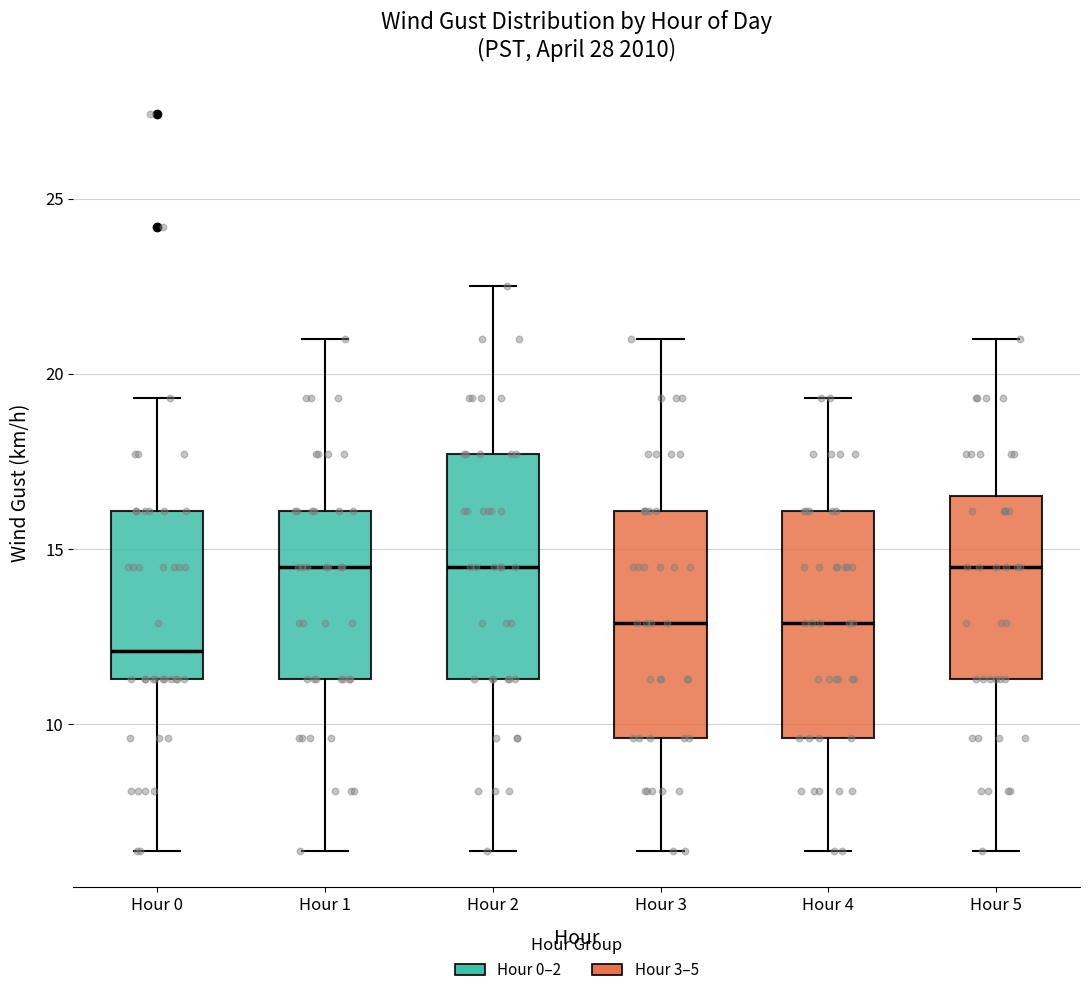

Reading left to right, transcribe this box plot: for each box, give where its median line is, the range the box spans, and where its two whiskers end, as read against the y-axis. The values are not printed on the chart, so give them approximately, as read against the axis.

Hour 0: median 12.0, box 11.5 to 16.0, whiskers 6.5 to 19.5
Hour 1: median 14.5, box 11.5 to 16.0, whiskers 6.5 to 21.0
Hour 2: median 14.5, box 11.5 to 17.5, whiskers 6.5 to 22.5
Hour 3: median 13.0, box 9.5 to 16.0, whiskers 6.5 to 21.0
Hour 4: median 13.0, box 9.5 to 16.0, whiskers 6.5 to 19.5
Hour 5: median 14.5, box 11.5 to 16.5, whiskers 6.5 to 21.0